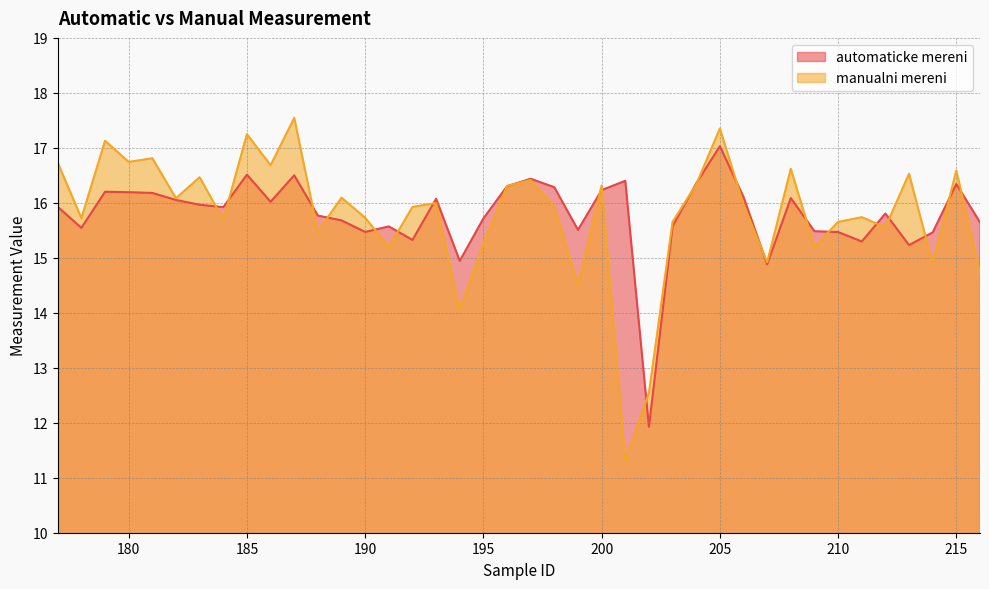

What is the difference between the automaticke mereni values at 189 and 191?

0.1